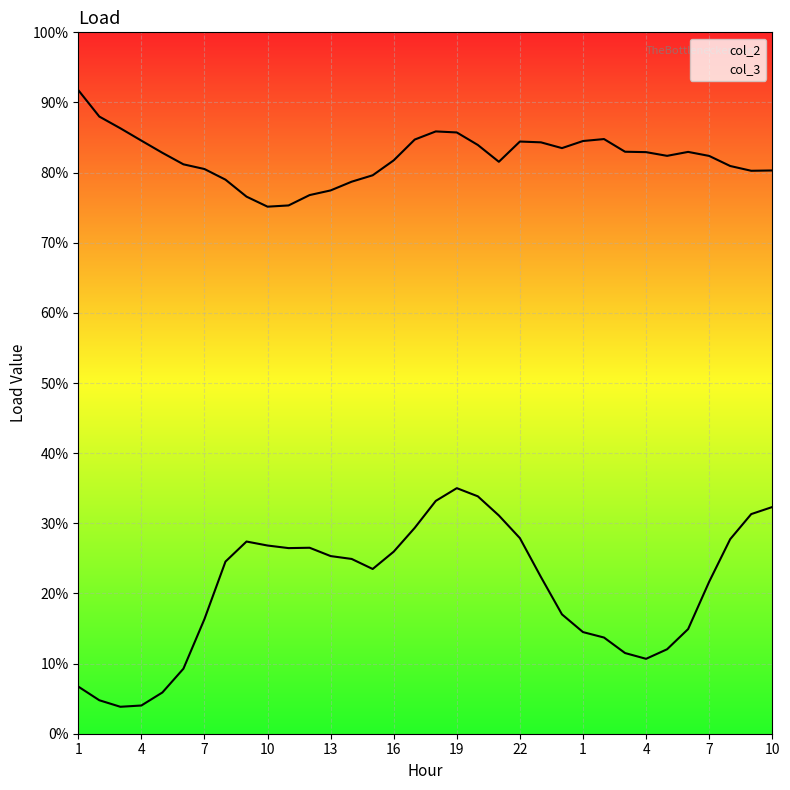

Rank the series by their average value, from highest to lowest.

col_3 line, col_2 line